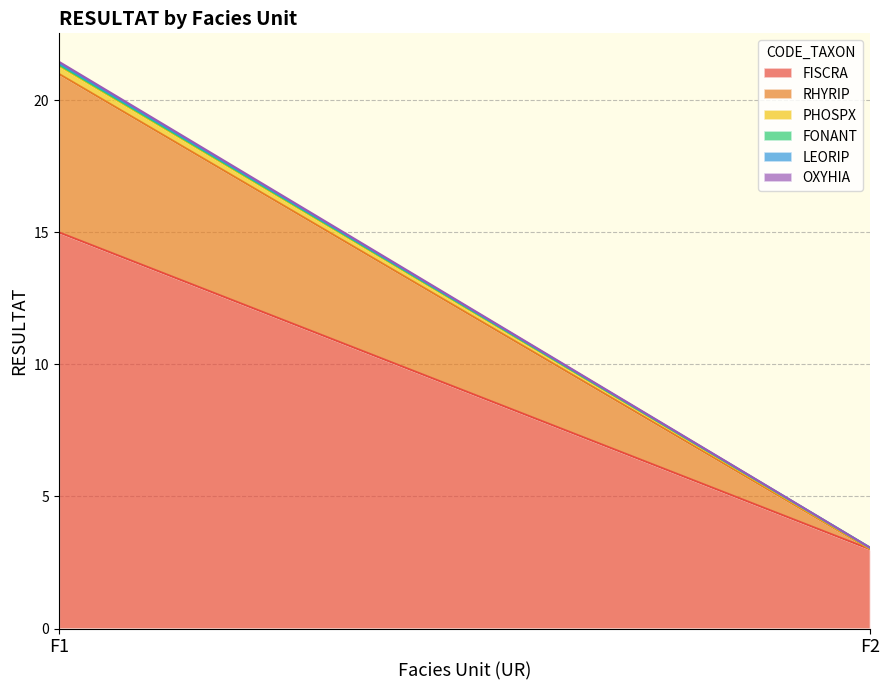

Is it true that FISCRA equals 1.5 at F2?

False